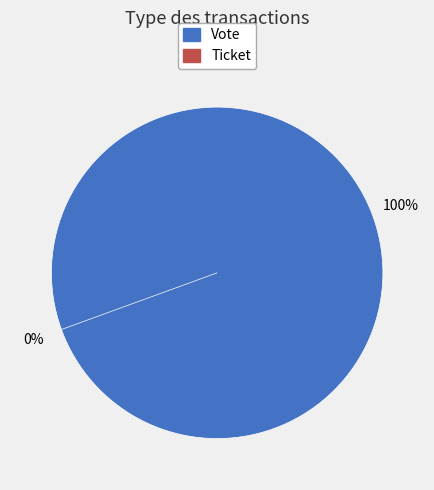

Combined, do Ticket and Vote account for over 50%?

Yes